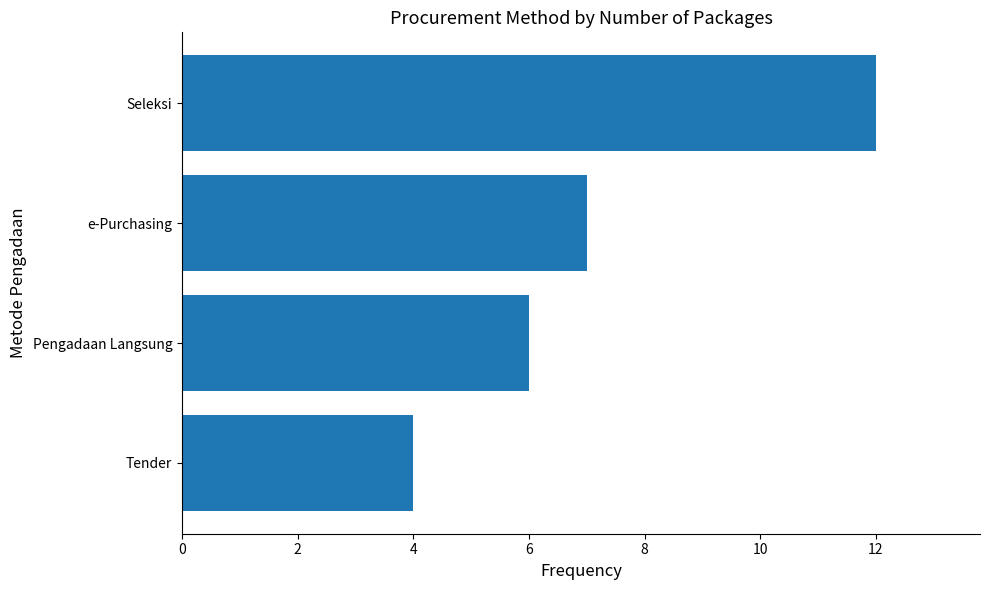

How many categories are shown in the chart?

4